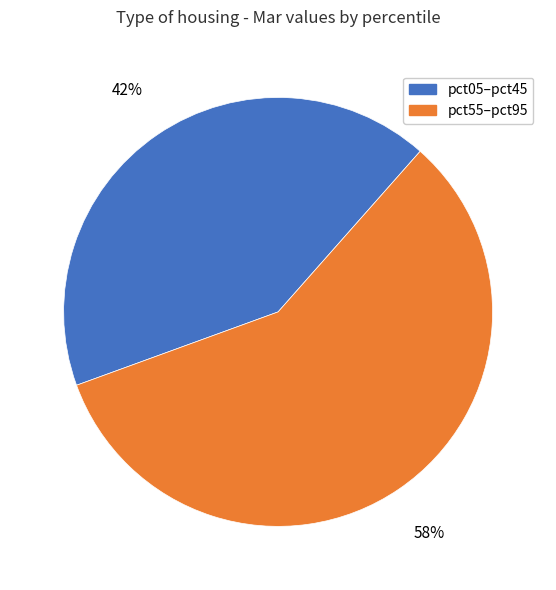

Is there any slice that represents more than half of the pie?

Yes